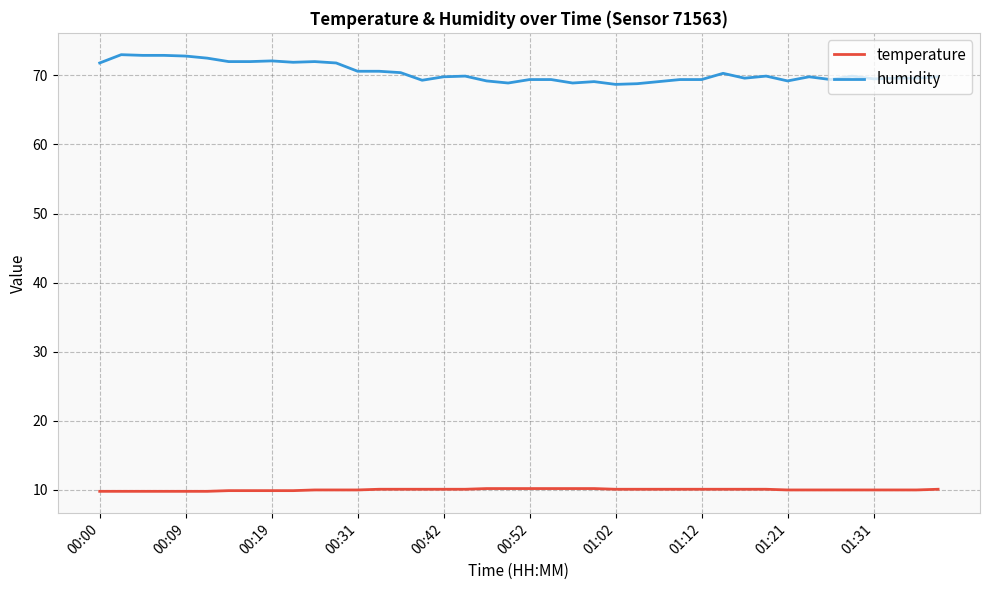

What is the lowest value of the humidity series?

68.7